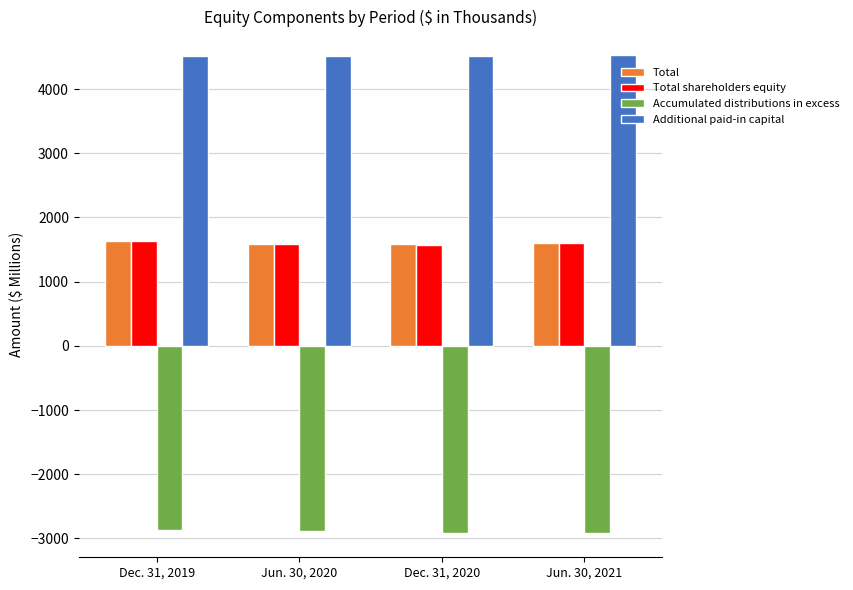

What is the value of the Accumulated distributions in excess bar at the 3rd from the left?

-2910.4